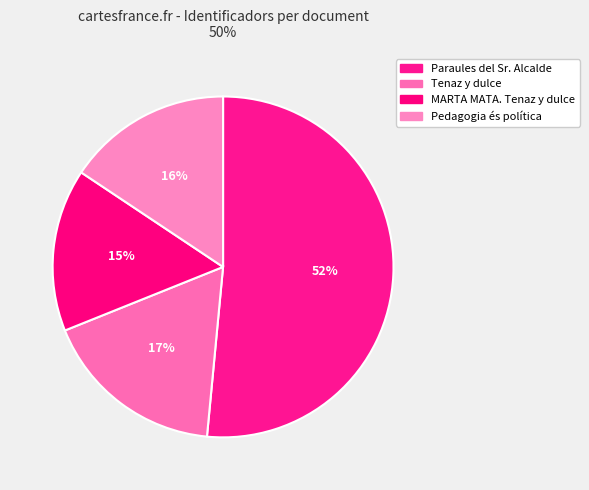

Count the number of slices in the pie.

4